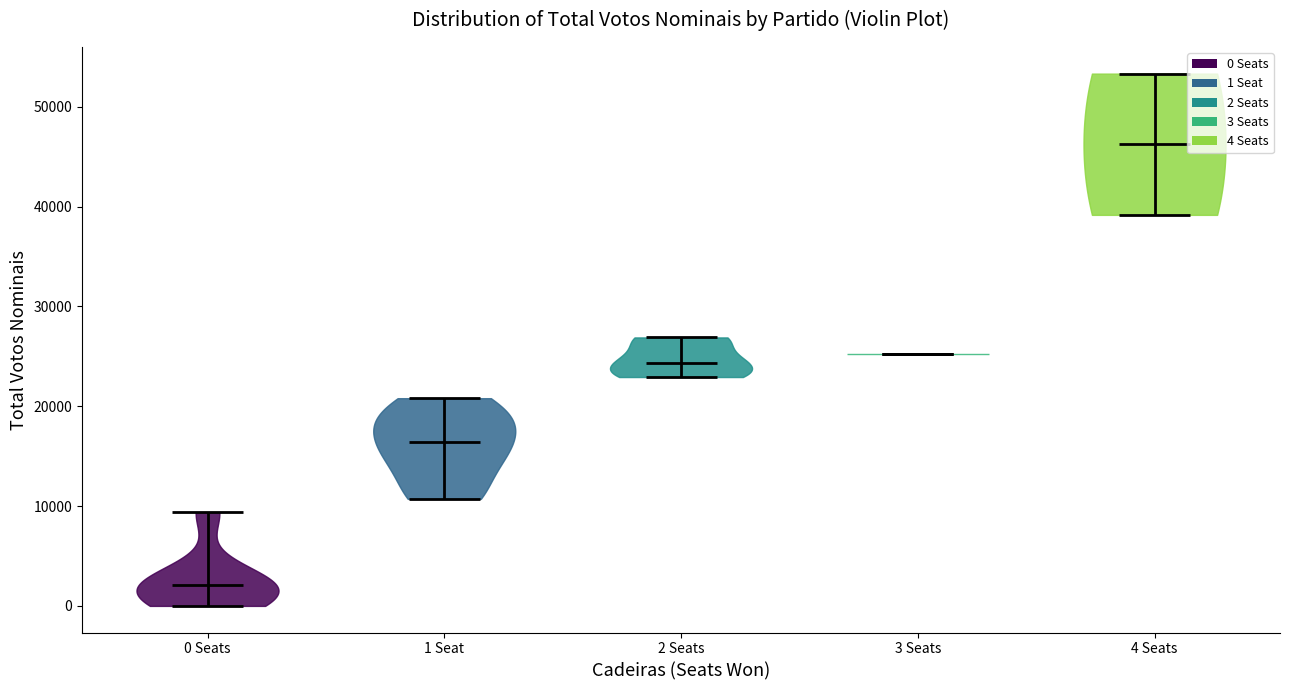

Reading left to right, read every violin against the y-axis: where its median line is, and the lowest and highest points it reaches. The values are not printed on the chart, so give them approximately, as read against the axis.

0 Seats: median line 2000, lowest point 0, highest point 9000
1 Seat: median line 16000, lowest point 11000, highest point 21000
2 Seats: median line 24000, lowest point 23000, highest point 27000
3 Seats: median line 25000, lowest point 25000, highest point 25000
4 Seats: median line 46000, lowest point 39000, highest point 53000